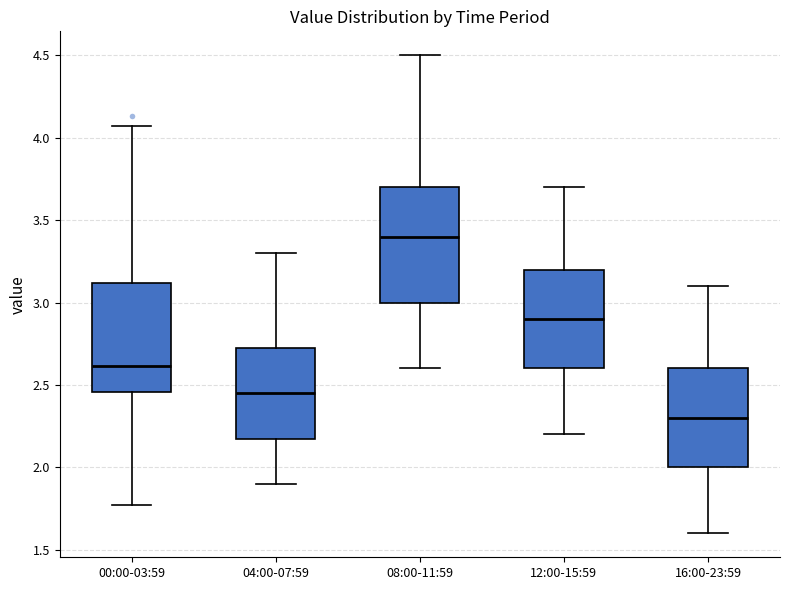

Reading left to right, read every box against the y-axis: the position of its median line, the range the box covers, and the ends of its whiskers. The values are not printed on the chart, so give them approximately, as read against the axis.

00:00-03:59: median 2.60, box 2.45 to 3.10, whiskers 1.75 to 4.05
04:00-07:59: median 2.45, box 2.20 to 2.75, whiskers 1.90 to 3.30
08:00-11:59: median 3.40, box 3.00 to 3.70, whiskers 2.60 to 4.50
12:00-15:59: median 2.90, box 2.60 to 3.20, whiskers 2.20 to 3.70
16:00-23:59: median 2.30, box 2.00 to 2.60, whiskers 1.60 to 3.10